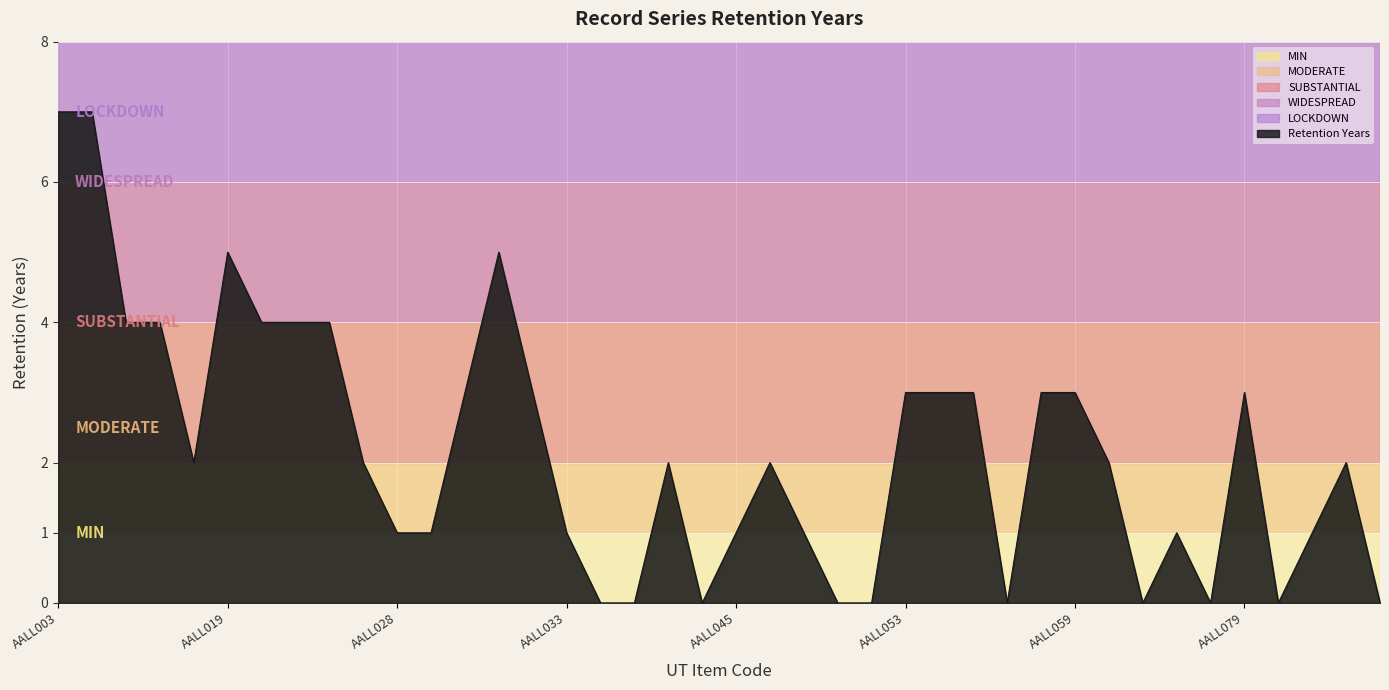

What is the difference between the maximum and minimum values?

7